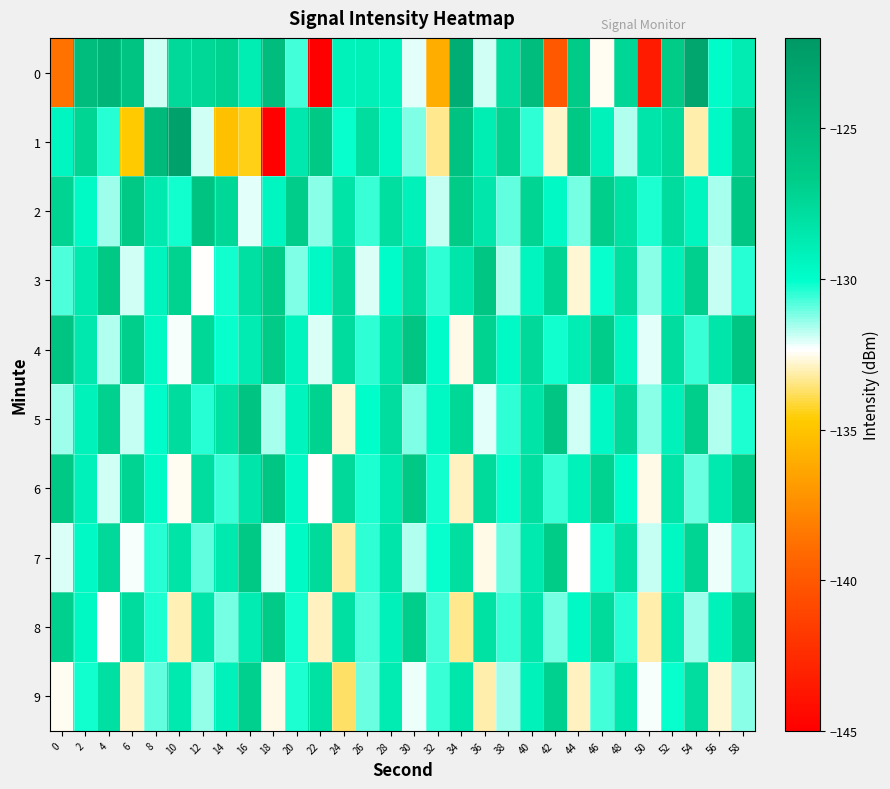

At which category is the sum across all series the highest?

40